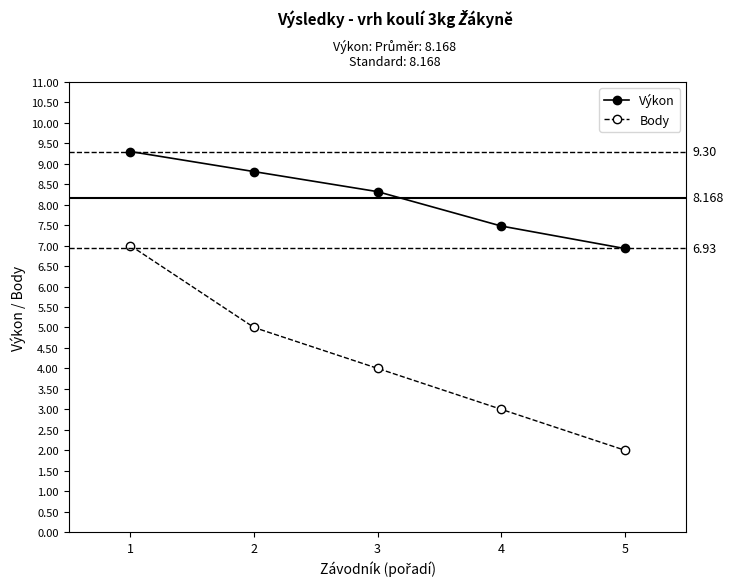

Does the chart have visible grid lines?

No